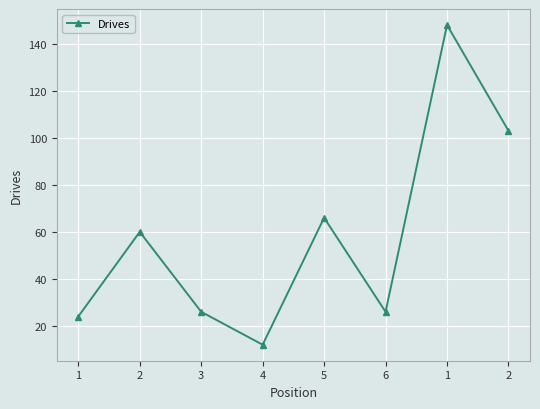

What is the difference between the maximum and minimum values?

136